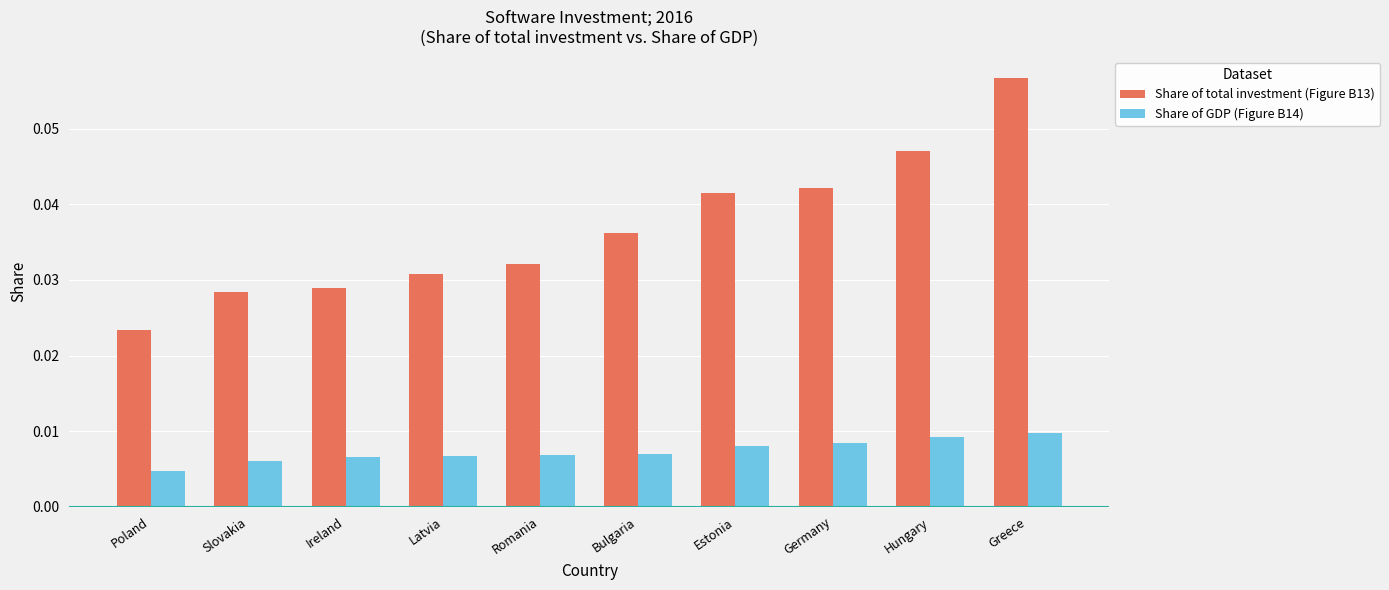

At which category does the chart reach its peak across all series?

Greece